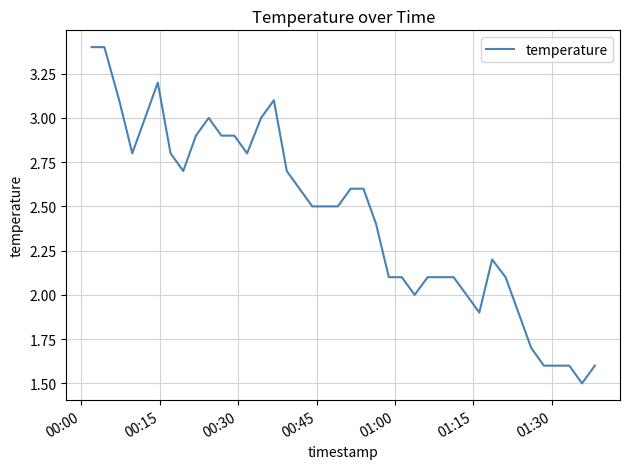

What is the minimum value shown in the chart?

1.5